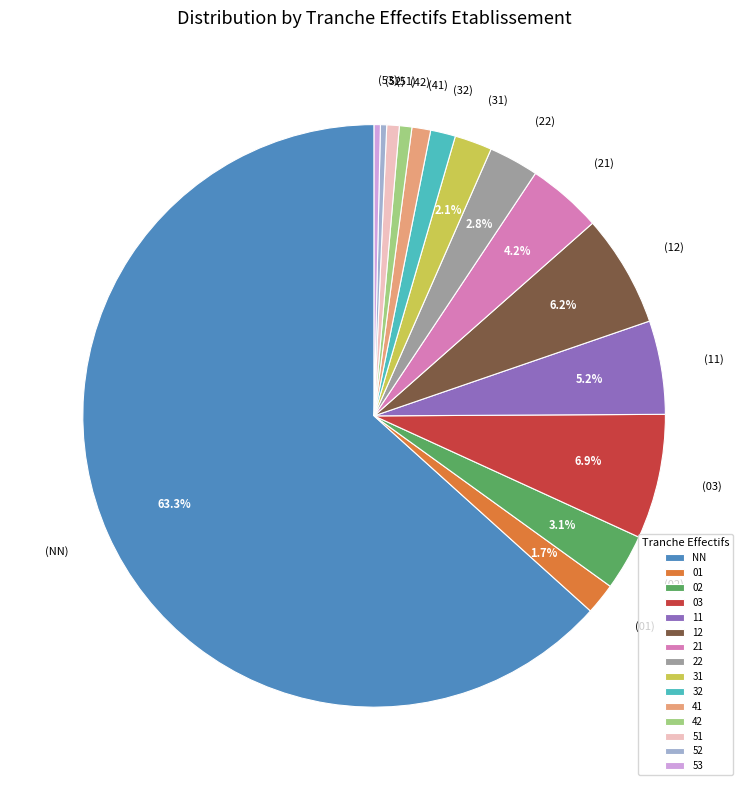

How many segments does this pie chart have?

15